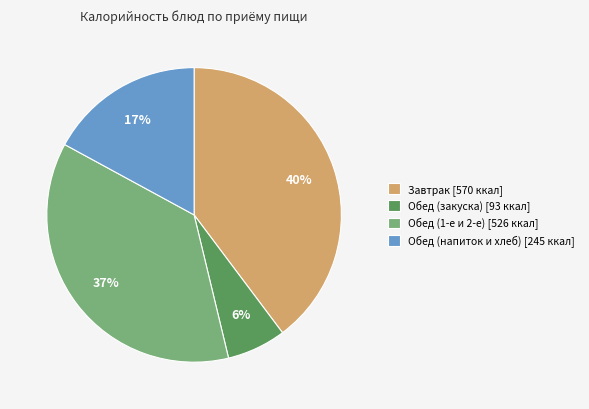

To the nearest percent, what is the combined percentage of Обед (закуска) [93 ккал] and Завтрак [570 ккал]?

46%